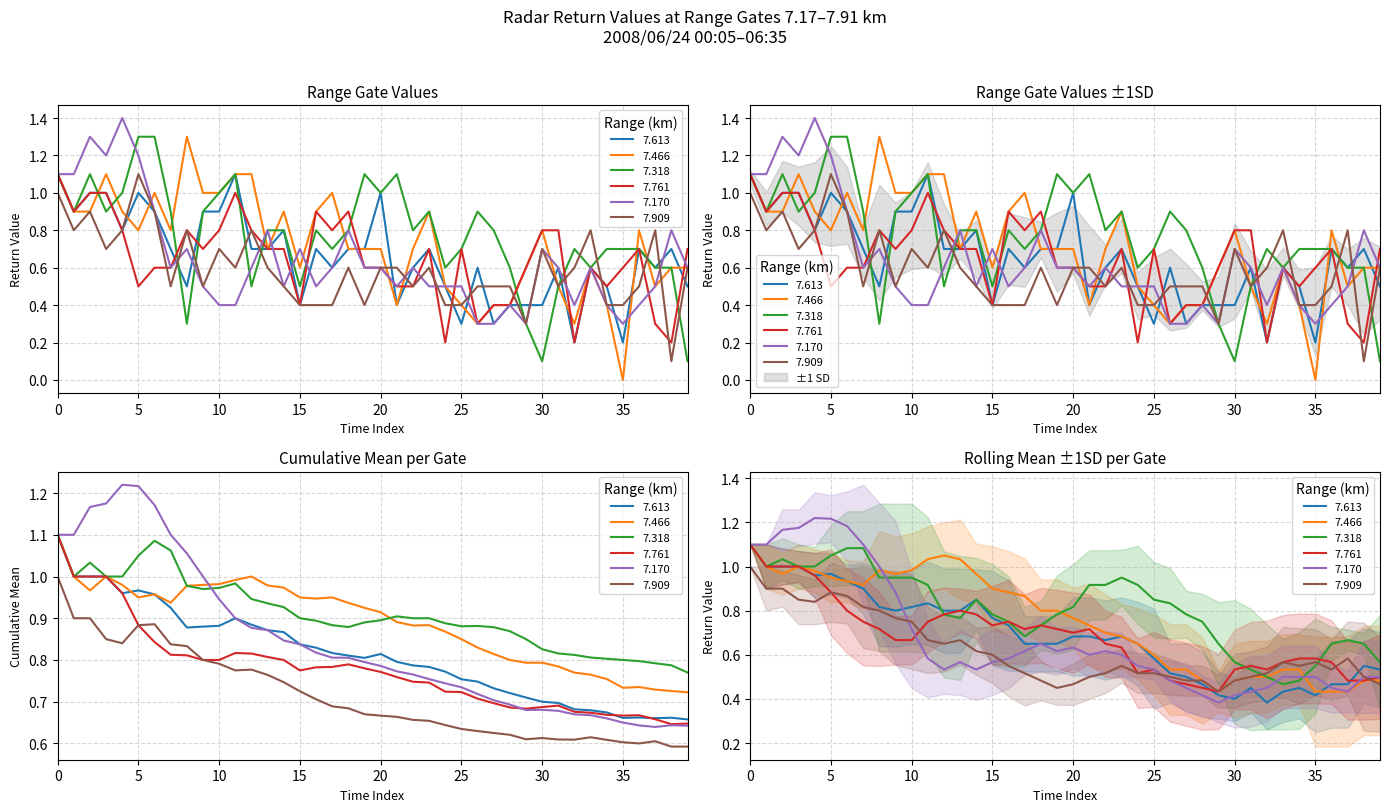

The value of 7.761 at 2008/06/24 06:15 is 0.3. True or false?

True